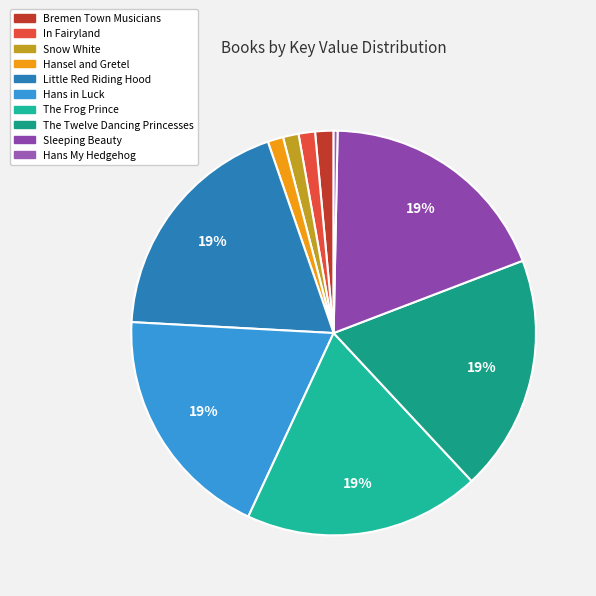

Which category has the smallest portion of the pie?

Hans My Hedgehog